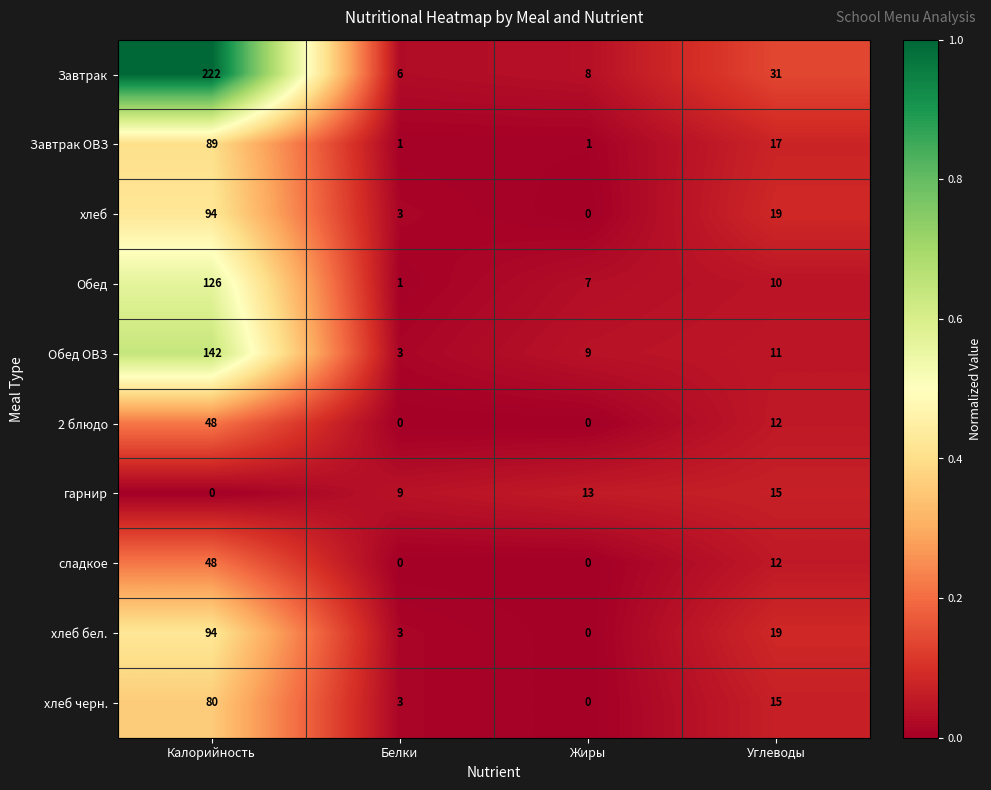

Which series has the widest spread of values?

Завтрак